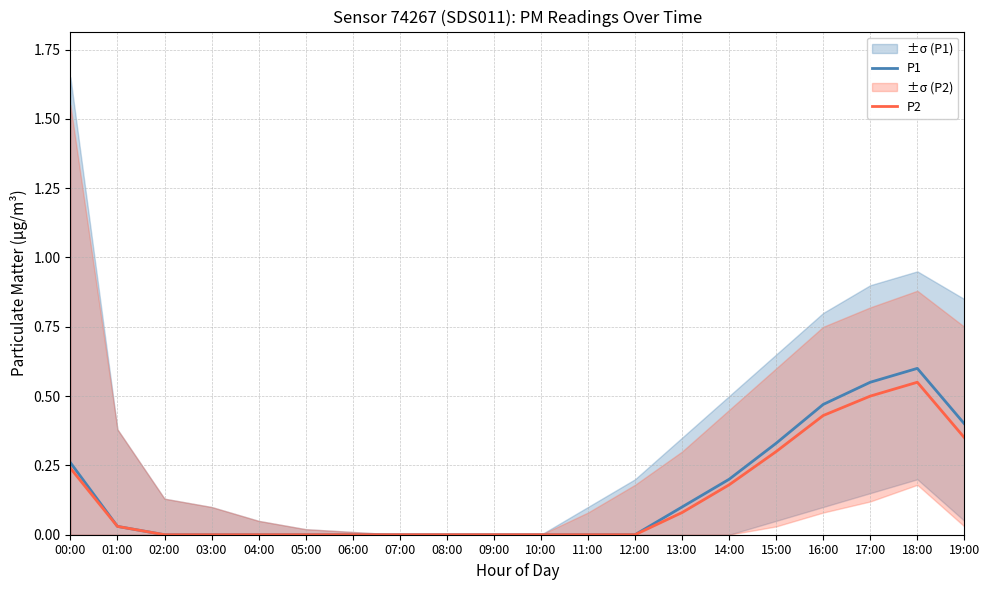

How many lines are shown in the chart?

2